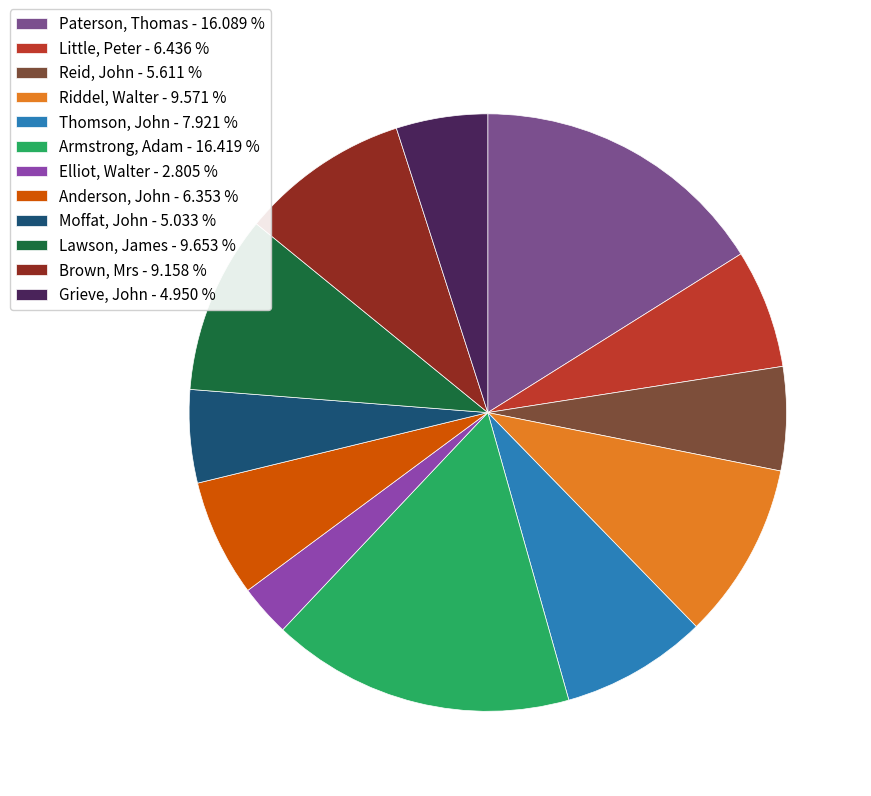

Between Reid, John and Paterson, Thomas, which is larger?

Paterson, Thomas